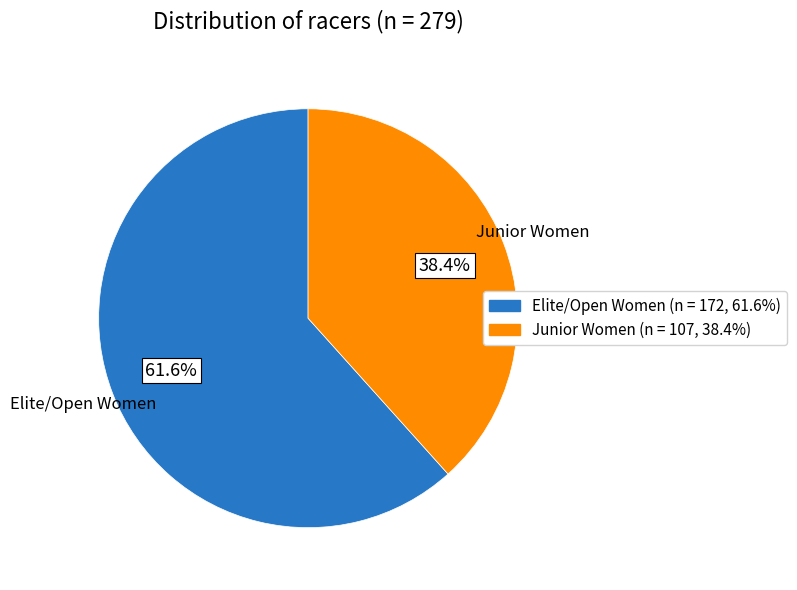

Is there a majority slice in this chart?

Yes